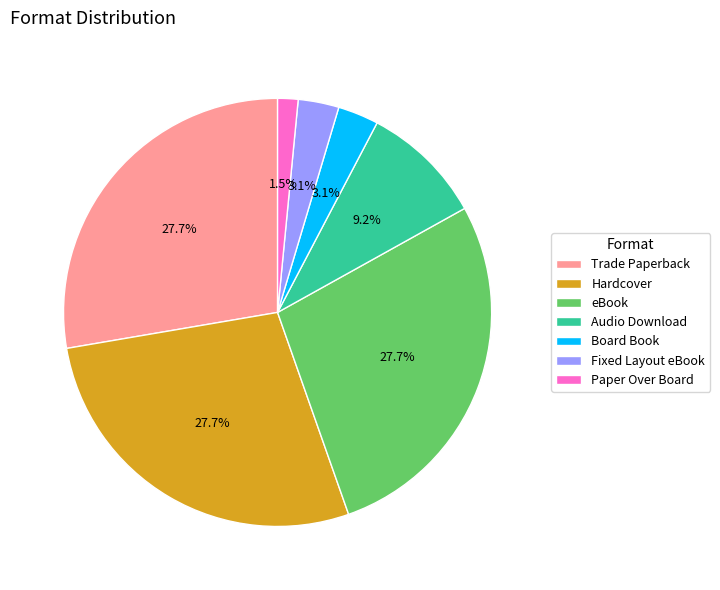

To the nearest percent, what is the average slice percentage?

14%